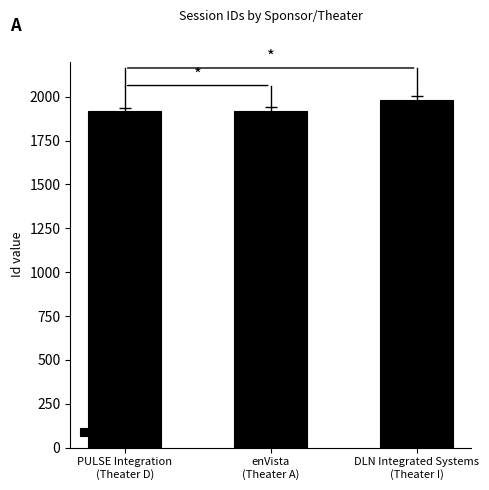

What is the sum of all values?

5821